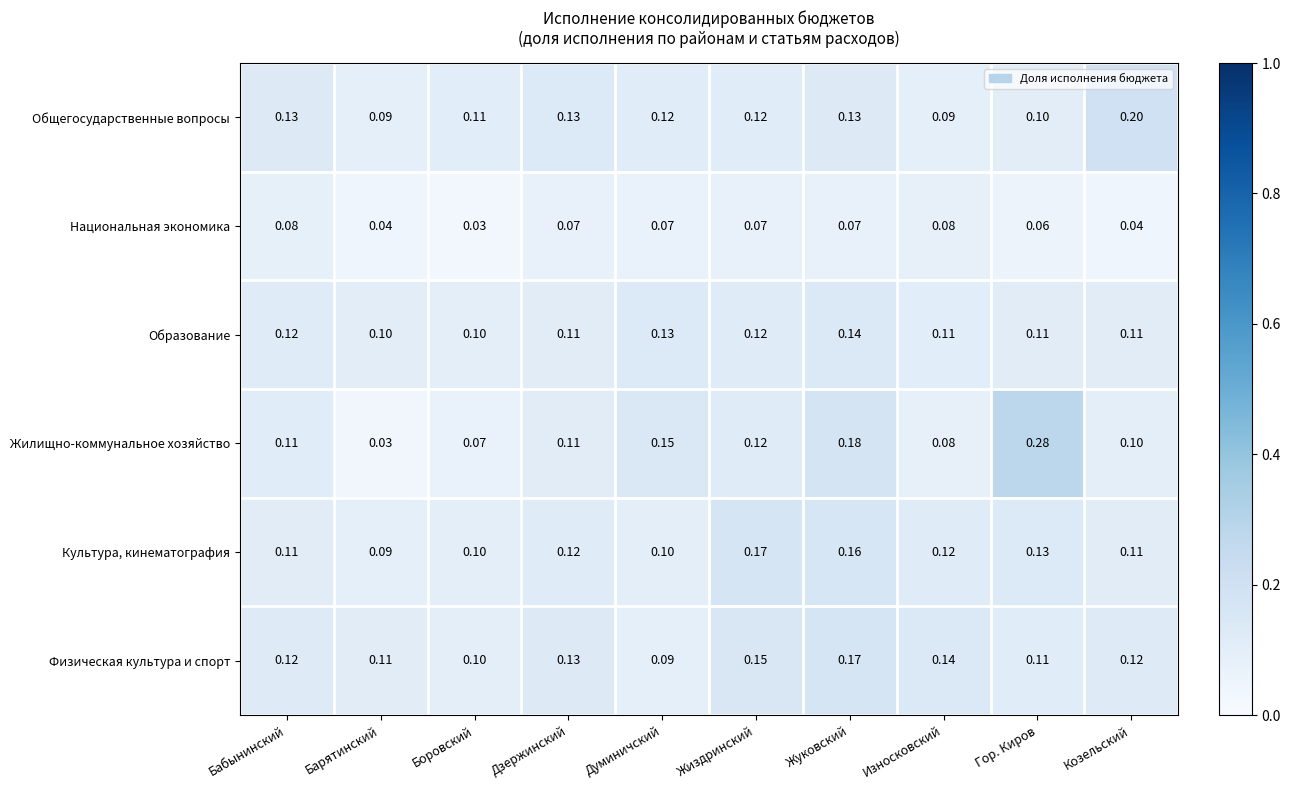

Which category has the lowest value in the Национальная экономика series?

Боровский